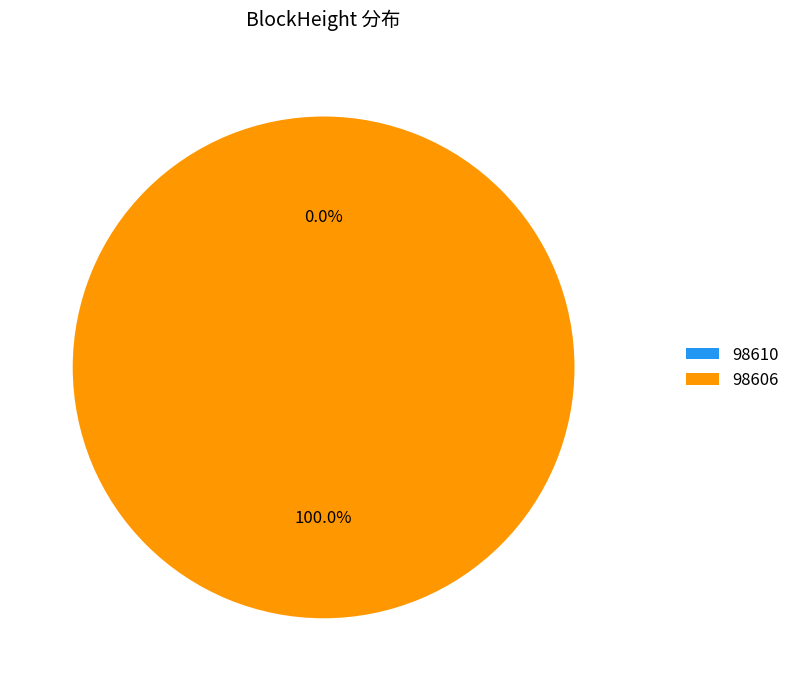

Between 98610 and 98606, which is larger?

98606